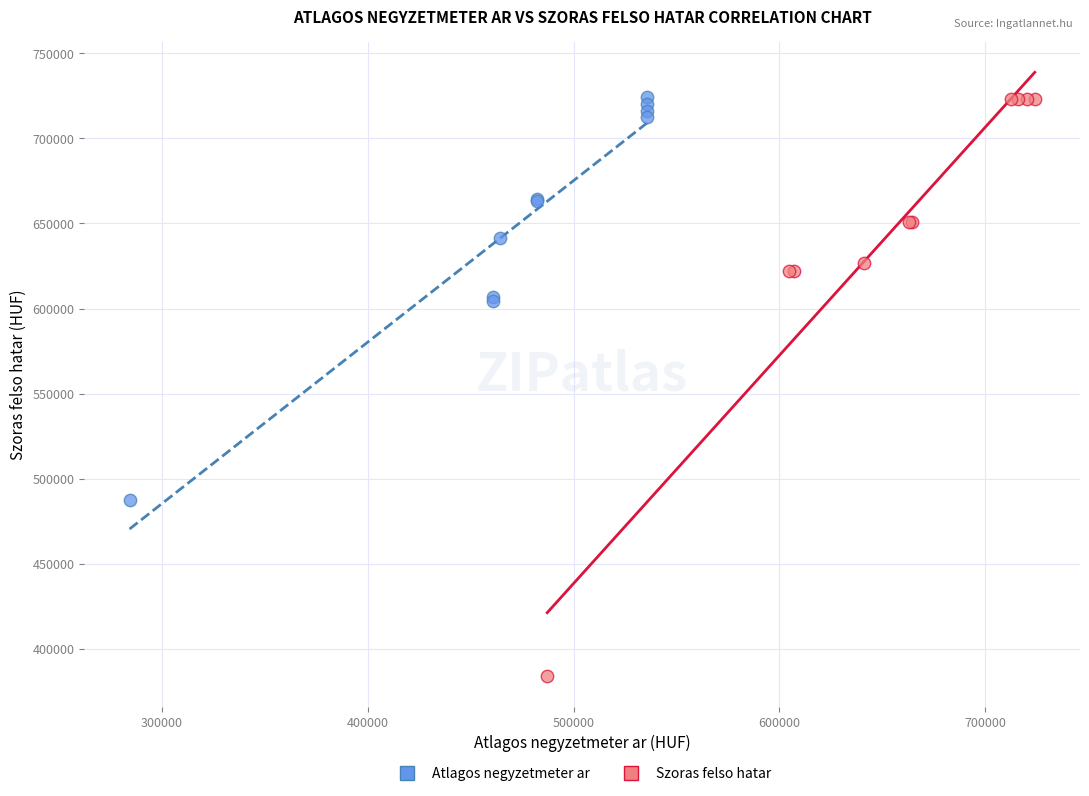

Which series has the largest Y range (max minus min)?

Szoras felso hatar